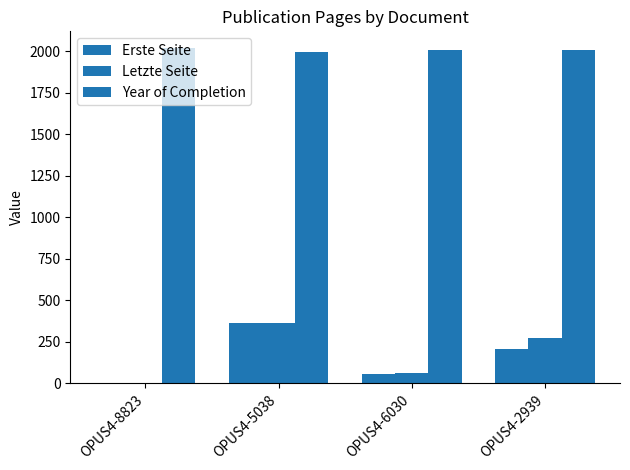

How many groups of bars are there?

4